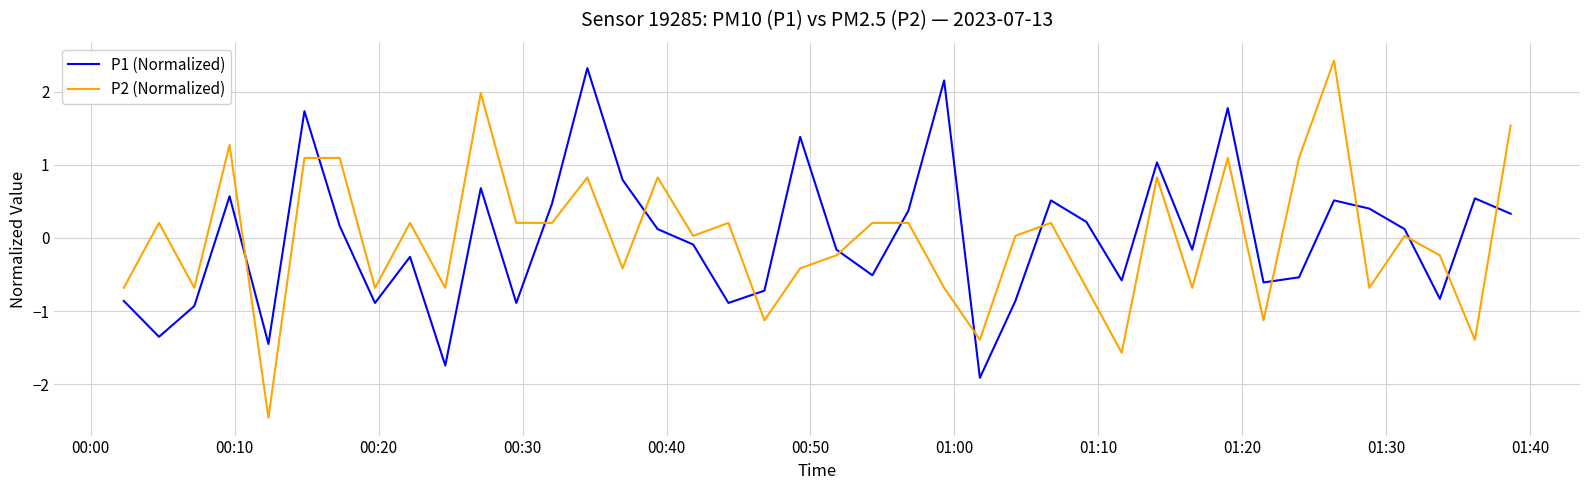

What are all the series names shown in the legend?

P1 (Normalized), P2 (Normalized)